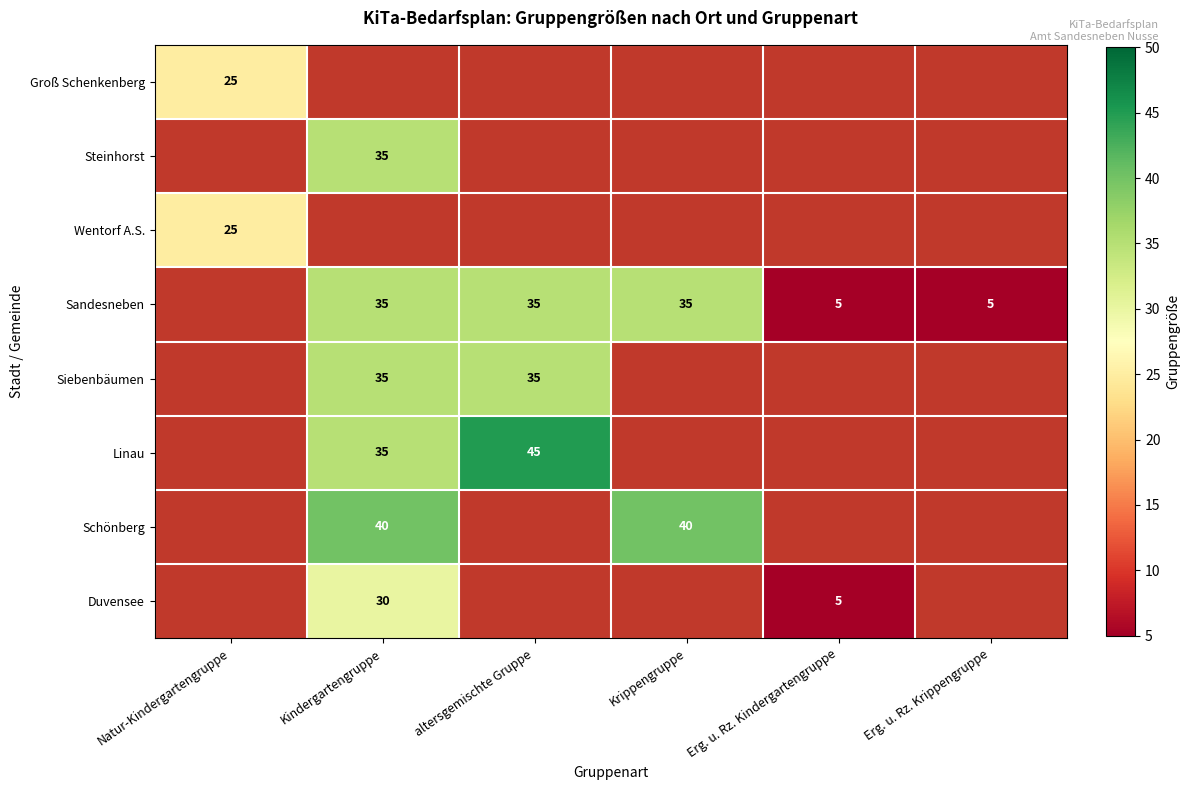

True or false: Duvensee has a value of 7 at Erg. u. Rz. Kindergartengruppe.

False